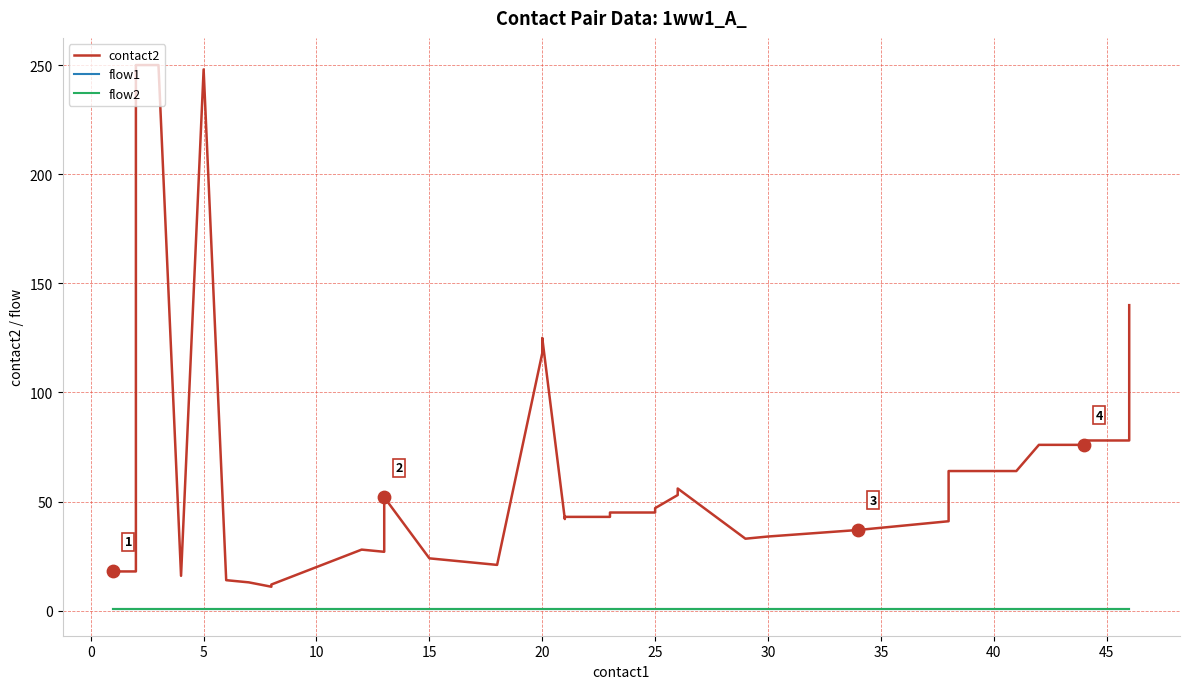

Which series has the largest total across all categories?

contact2